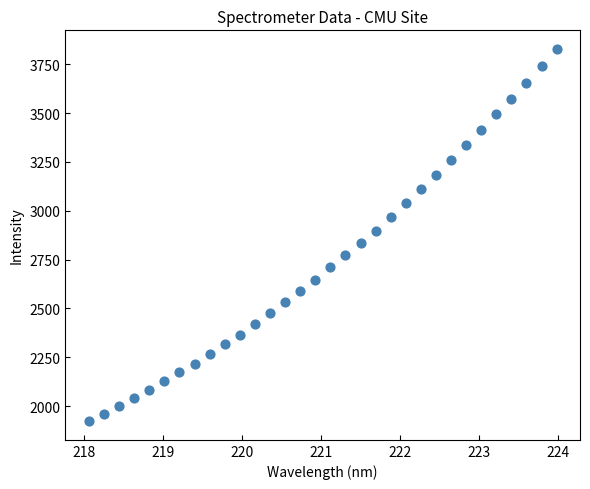

What is the range of Y values (max minus min)?

1906.5